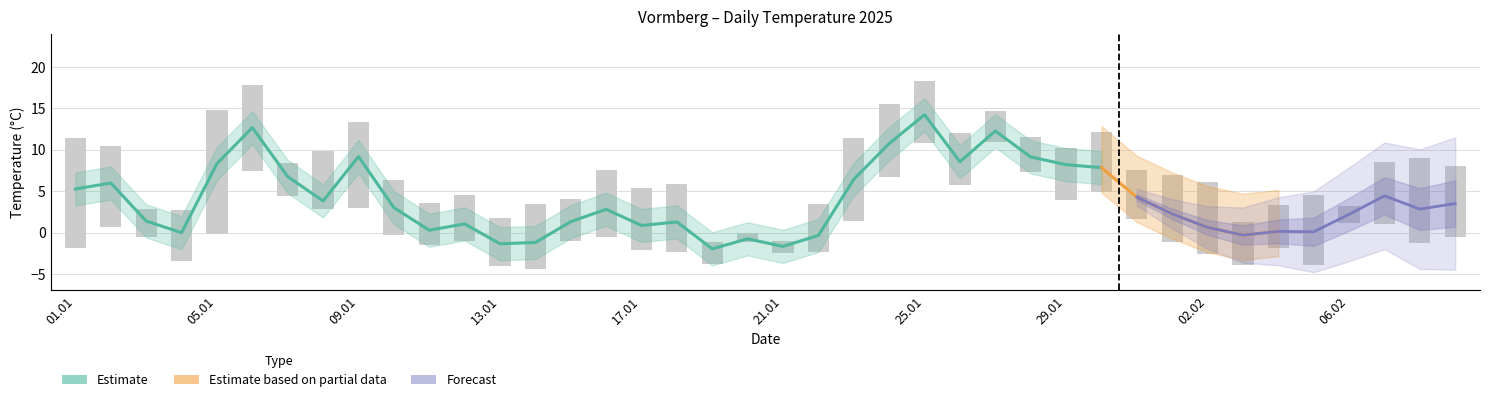

Read the Tmin value at 36.

1.2